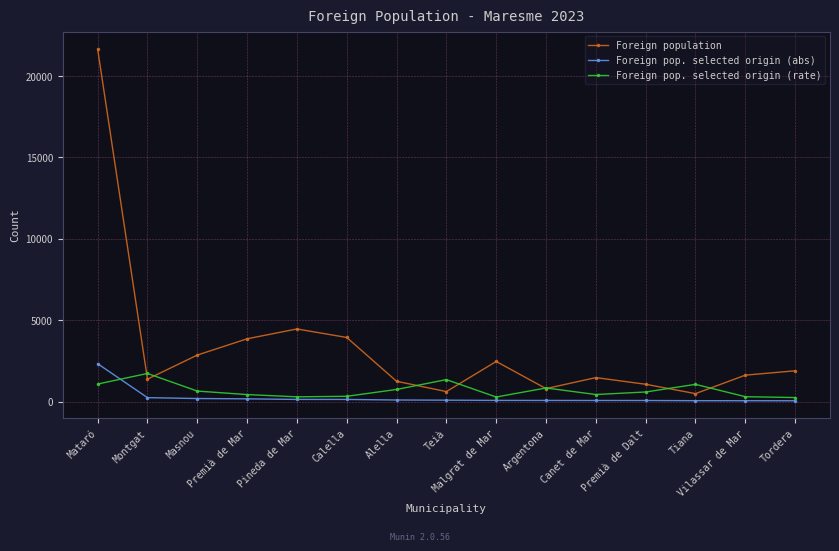

The Foreign pop. selected origin (rate) series shows 1346 at Teià. True or false?

True